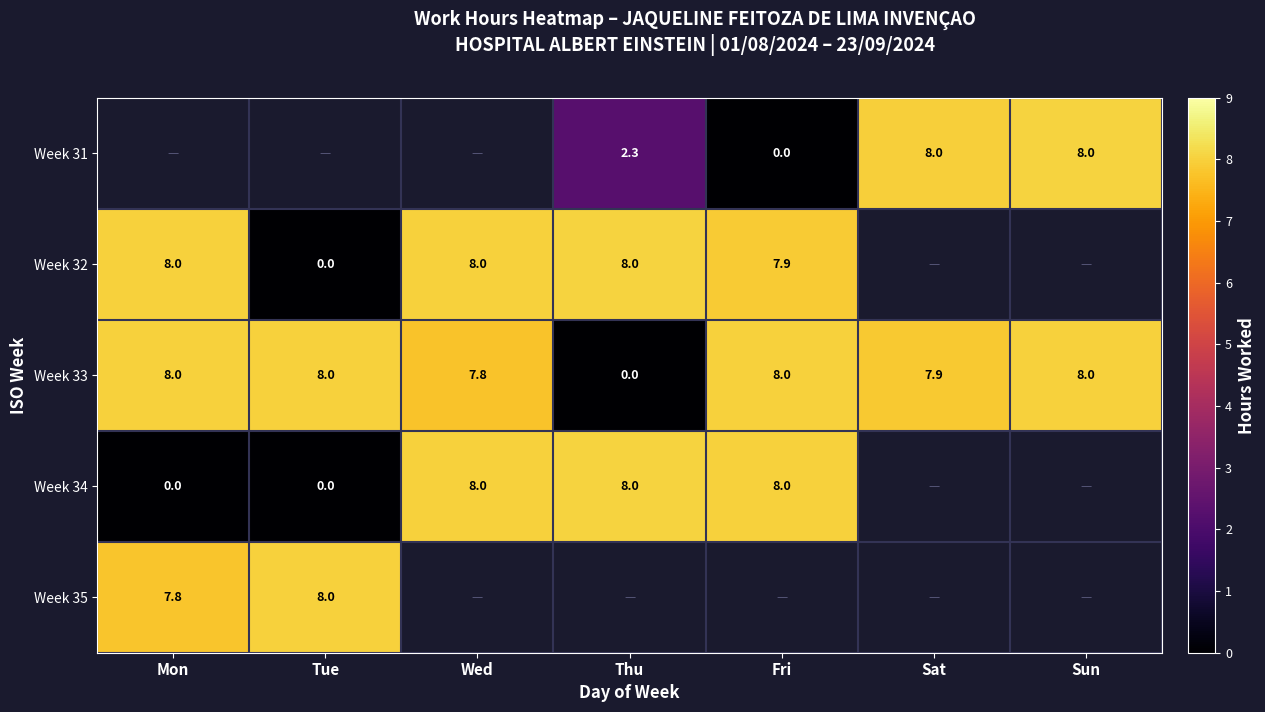

How many data points does each series have?

7